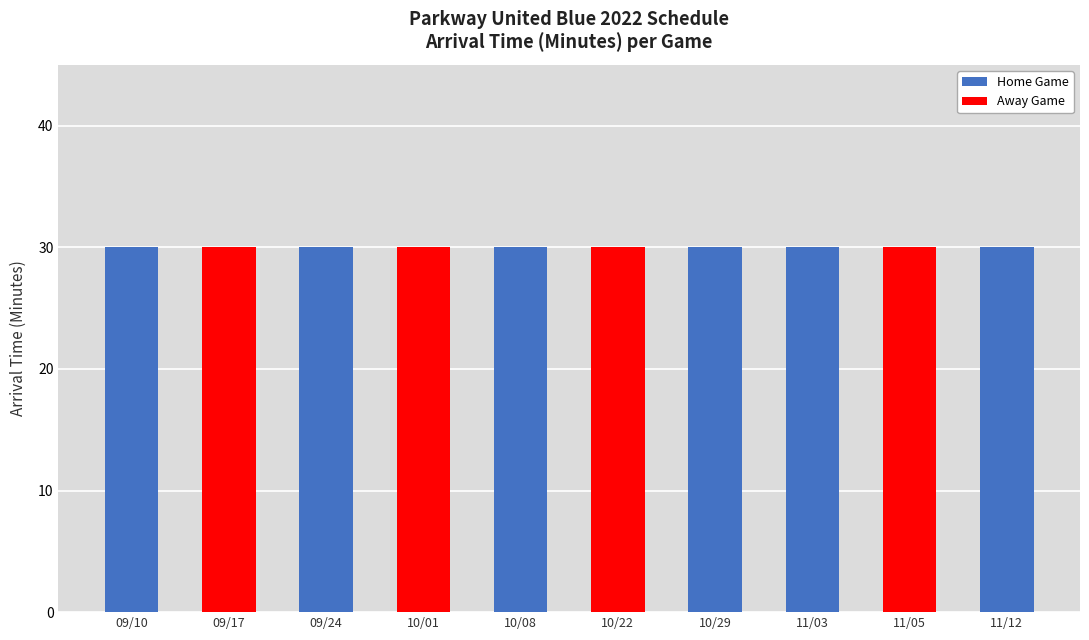

What is the total value across all series at 09/17?

30